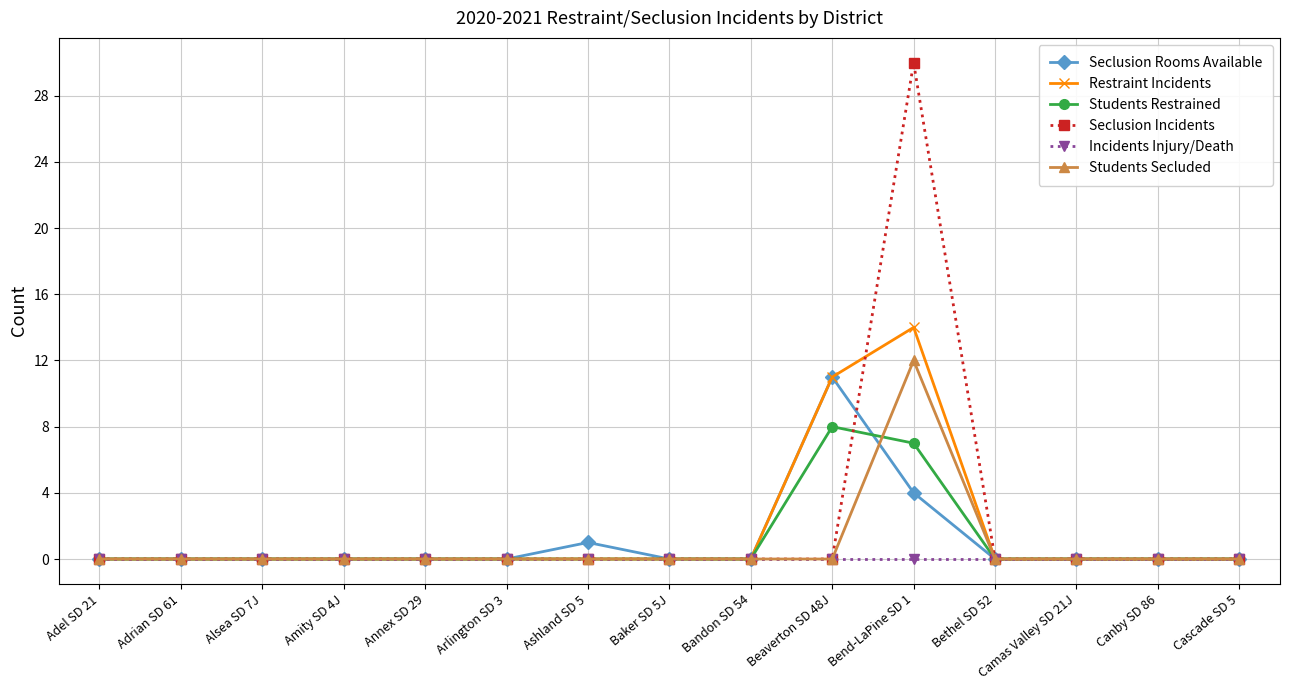

What position from the right is Camas Valley SD 21J?

3